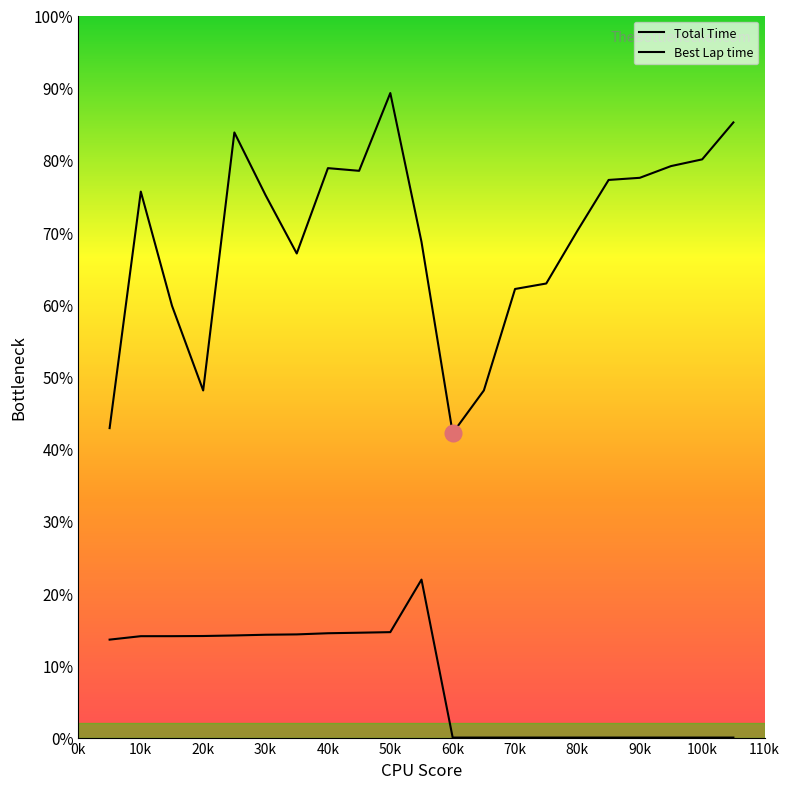

Is this an area chart (filled region under the line)?

No